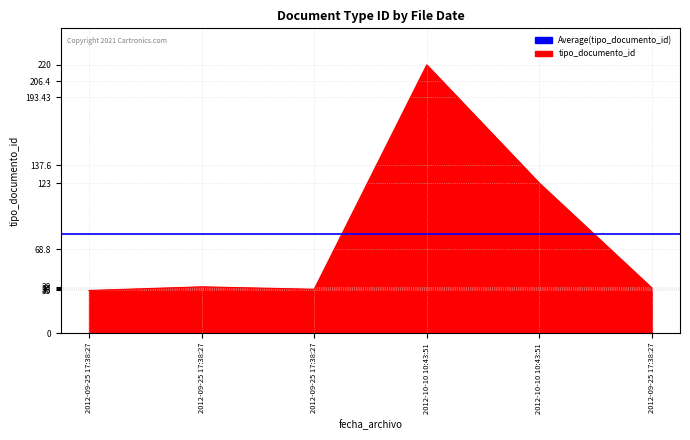

What is the value of the 4th point from the left?

220